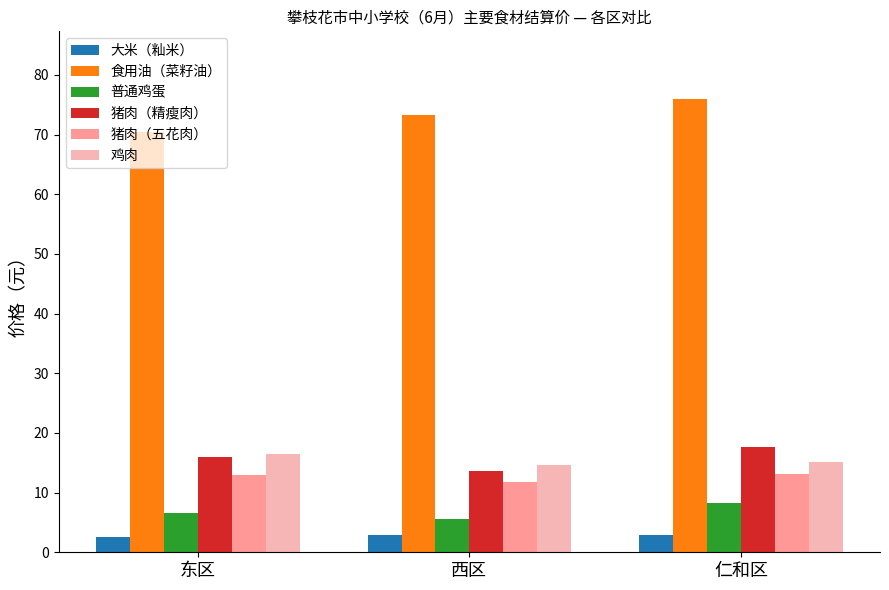

What is the maximum value for 鸡肉?

16.4